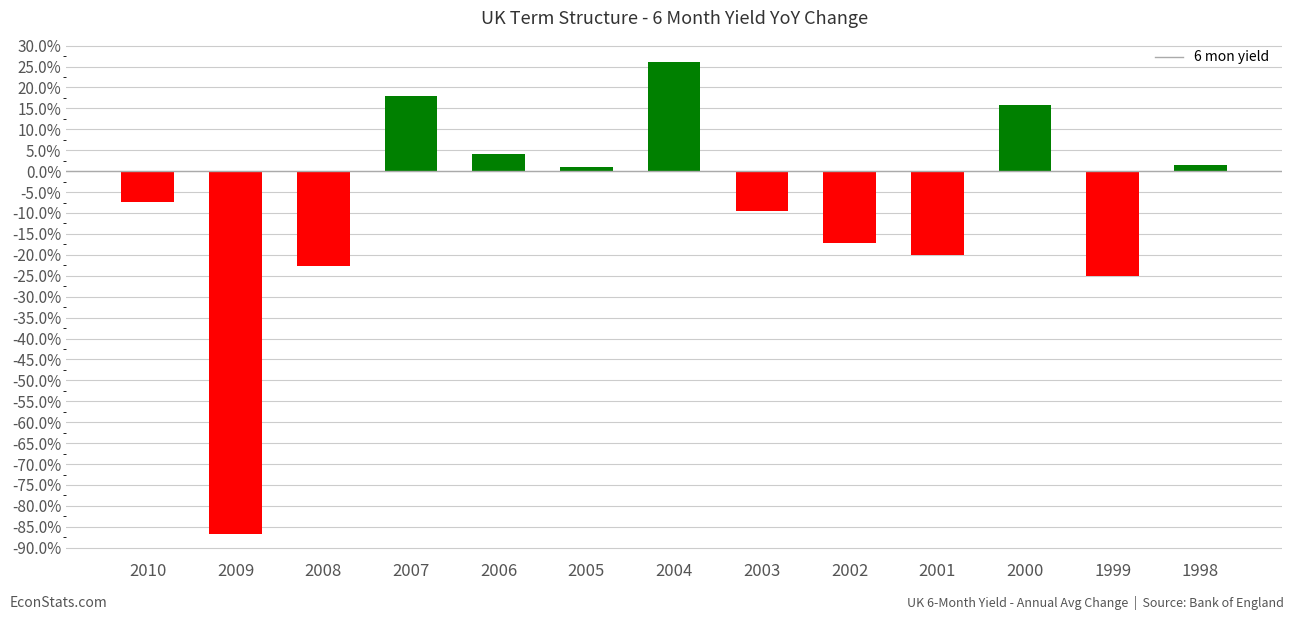

The chart shows a value of -9.5 at 2003. True or false?

True